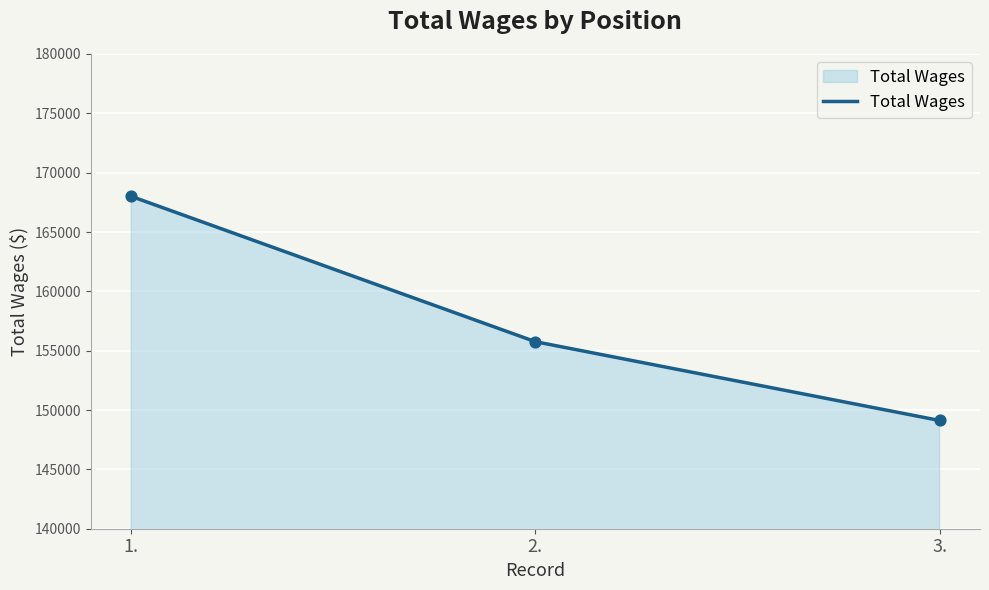

What is the change in value from 1. to 2.?

-12248